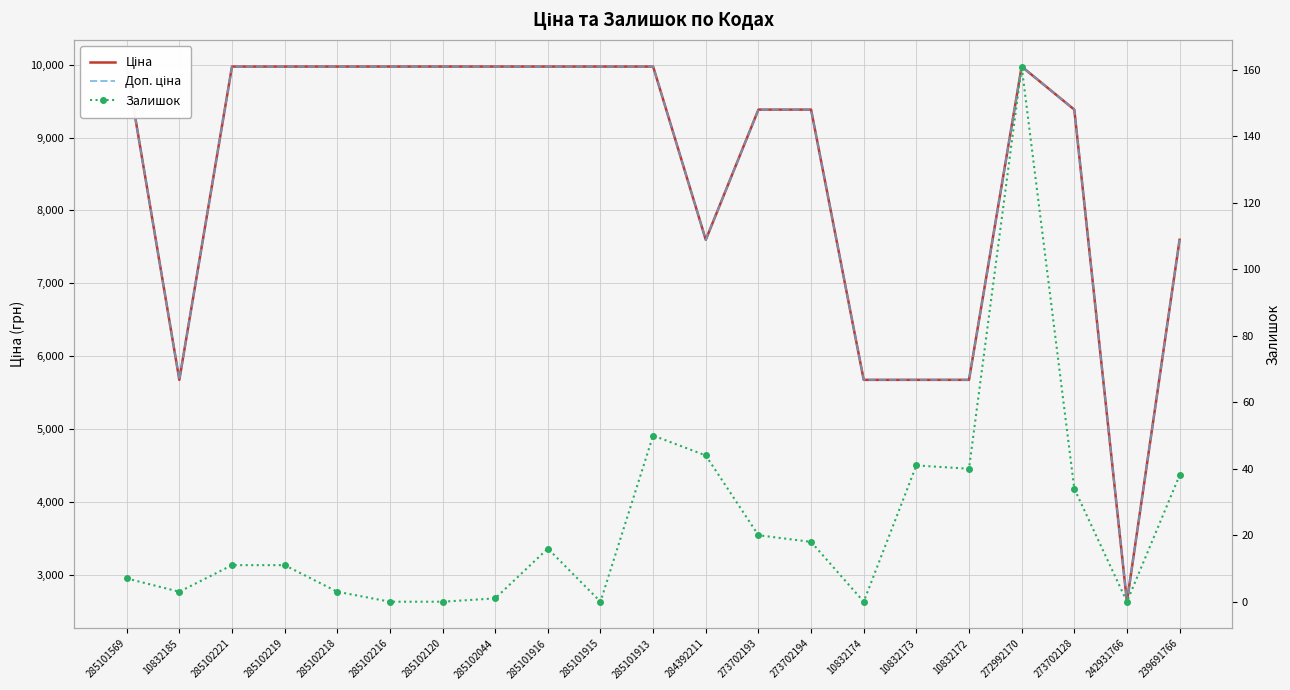

True or false: Ціна and Залишок cross at least once.

False